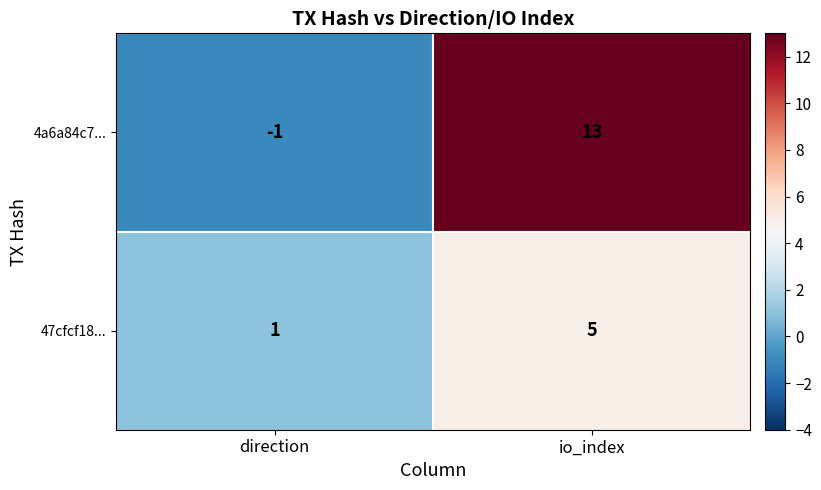

What is the difference between the 4a6a84c7... values at io_index and direction?

14